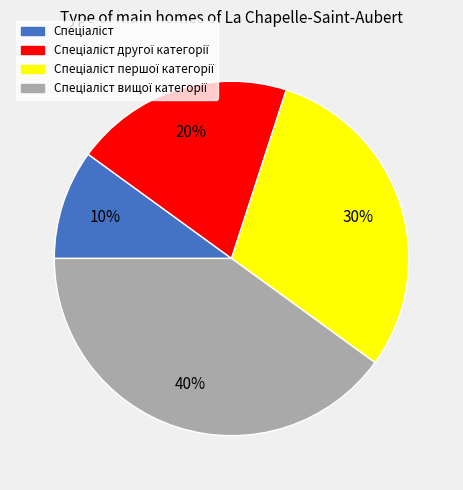

To the nearest percent, what is the average slice percentage?

25%